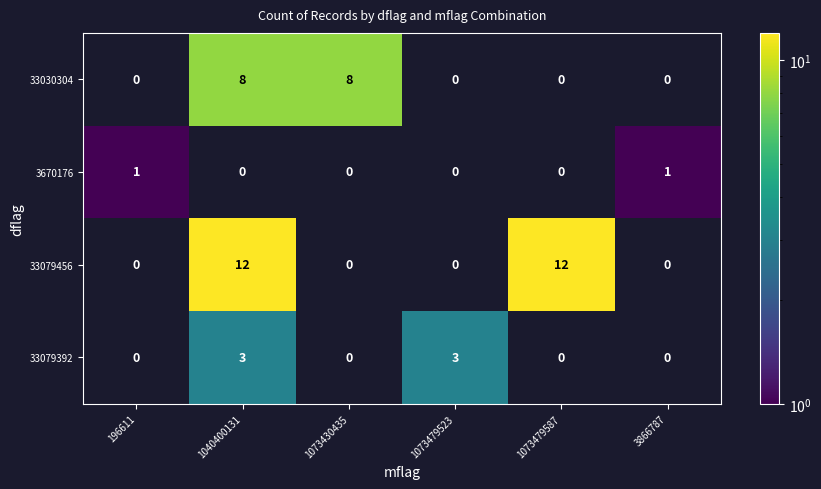

Is it true that 33079392 equals 5 at 1073479523?

False